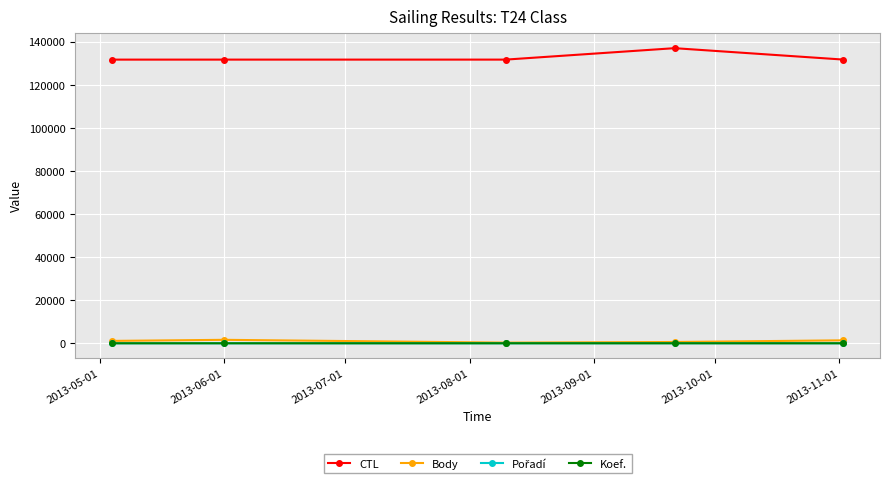

At how many categories does at least one series exceed 82683?

5